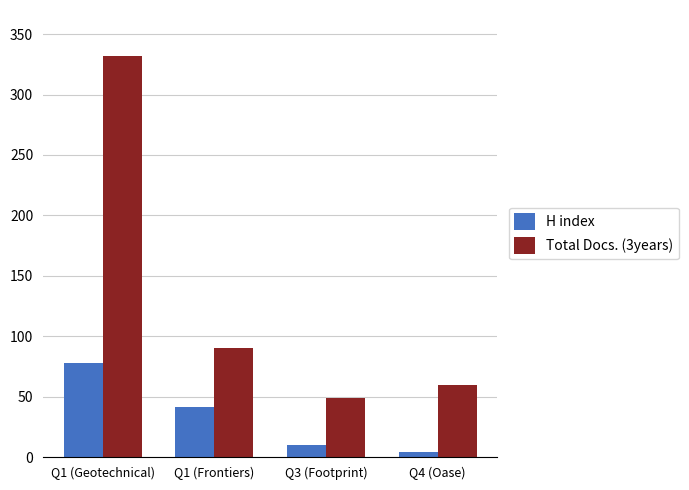

The Total Docs. (3years) series shows 60 at Q4 (Oase). True or false?

True